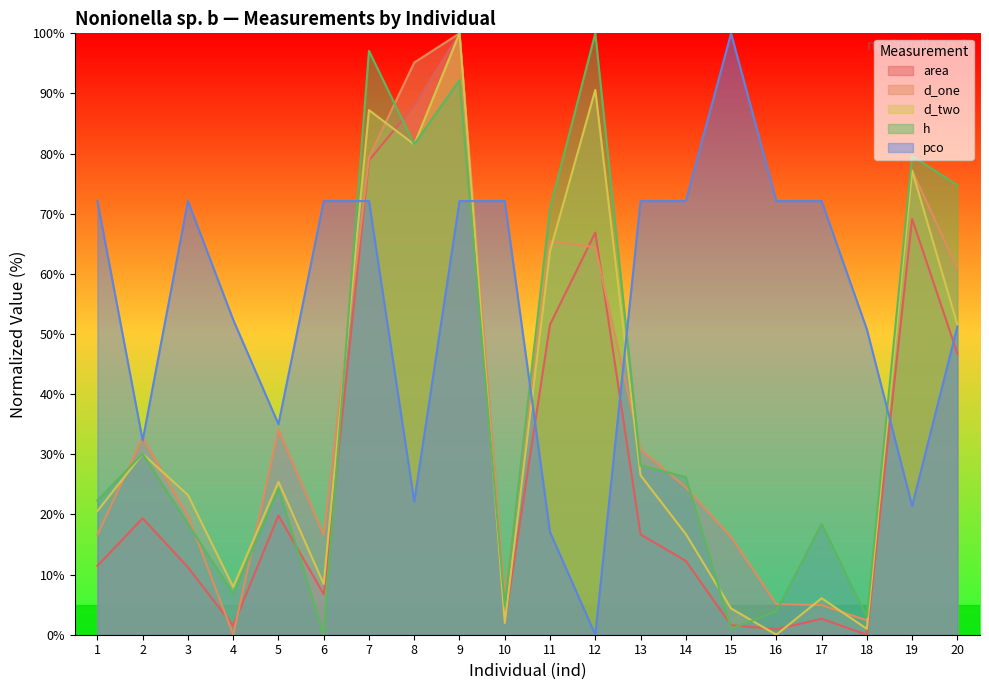

List the labels in order of h value, smallest first.

6, 15, 18, 16, 10, 4, 3, 17, 1, 5, 14, 13, 2, 11, 20, 19, 8, 9, 7, 12